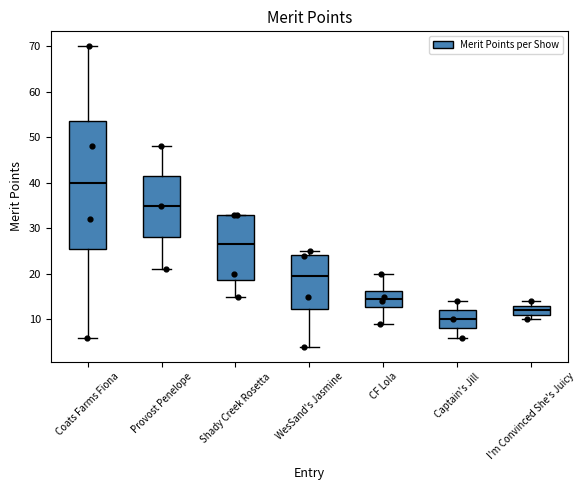

Where is the lower edge of the box for Shady Creek Rosetta on the y-axis? The values are not printed on the chart, so give them approximately, as read against the axis.

19